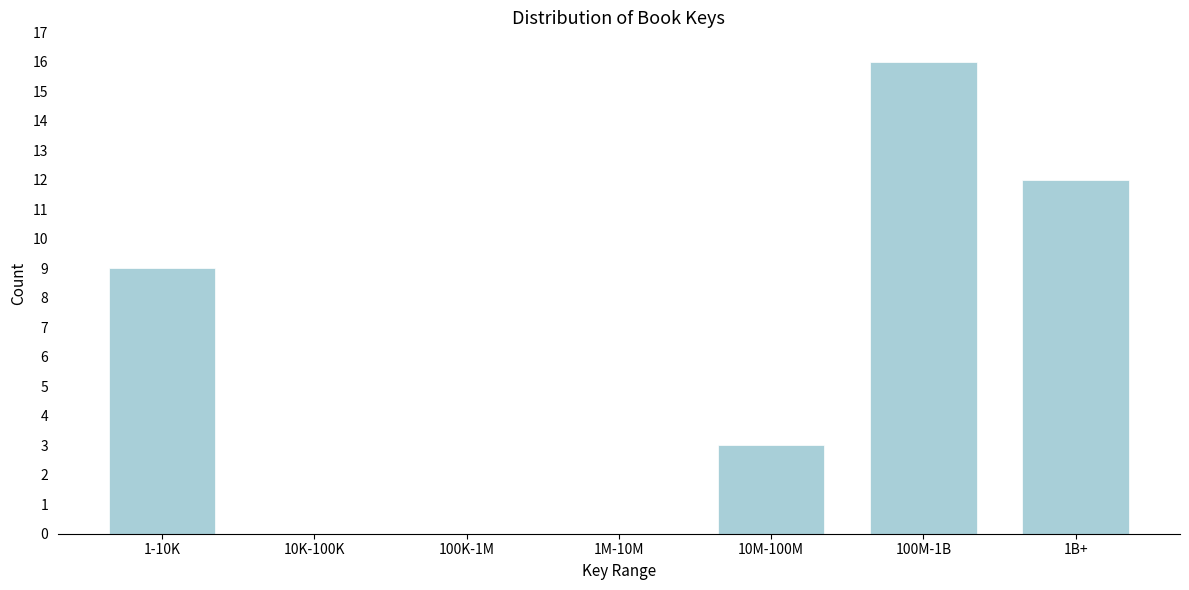

Reading left to right, what are all the values shown in this chart?

1-10K=9	10K-100K=0	100K-1M=0	1M-10M=0	10M-100M=3	100M-1B=16	1B+=12